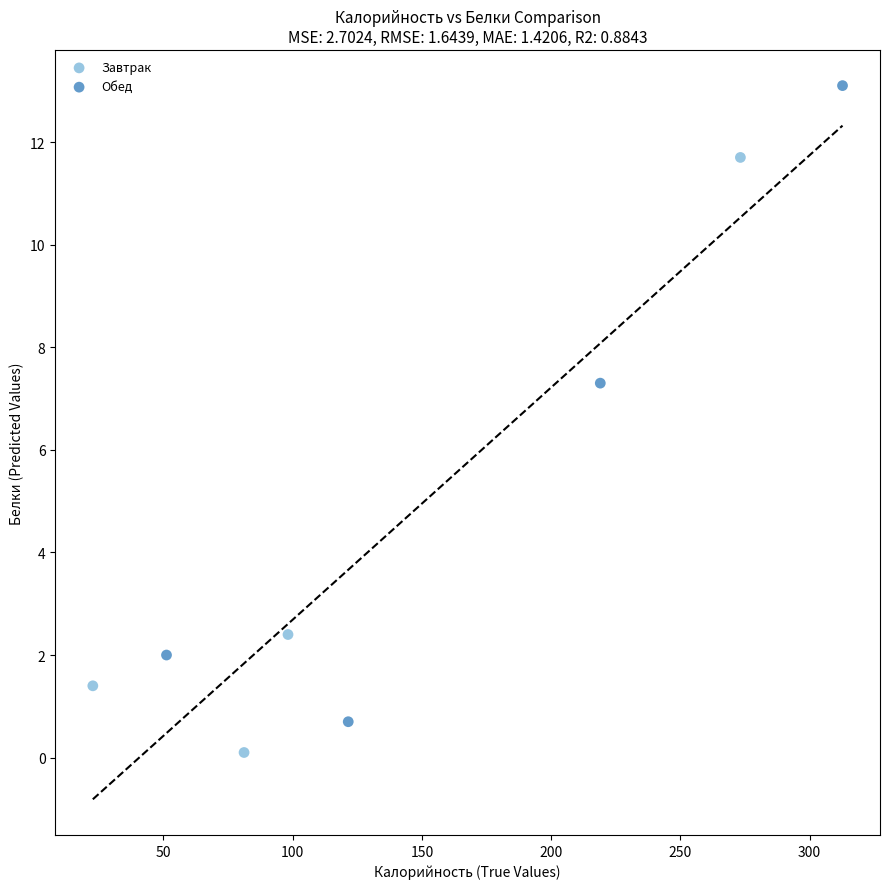

What are all the series names shown in the legend?

Завтрак, Обед